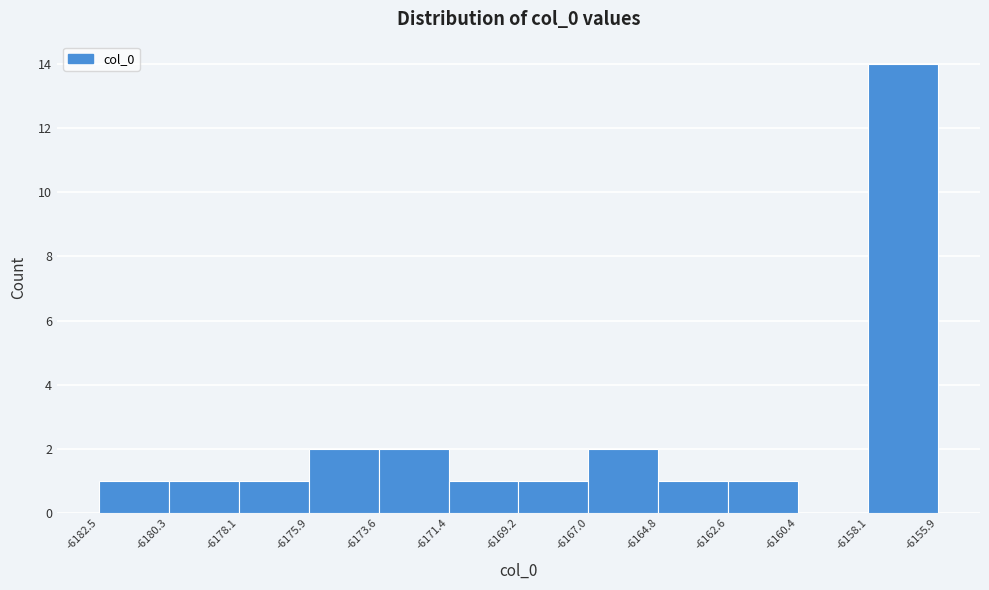

What is the height of the bar covering -6173.6 to -6171.4 on the x-axis? The values are not printed on the chart, so give them approximately, as read against the axis.

2